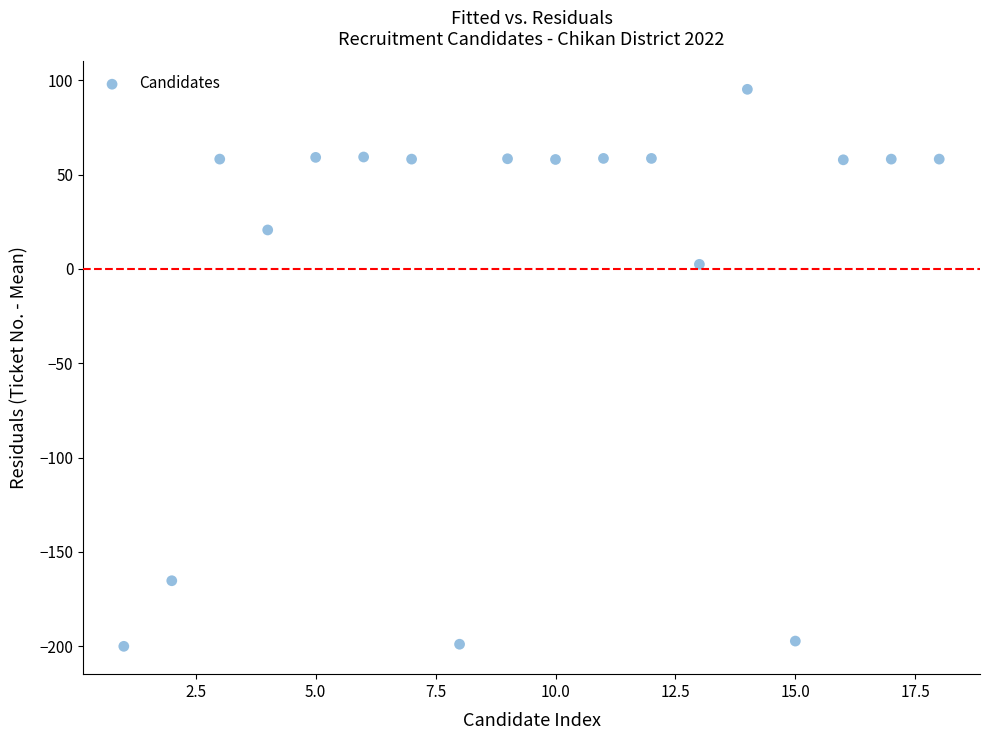

What is the range of X values (max minus min)?

17.0